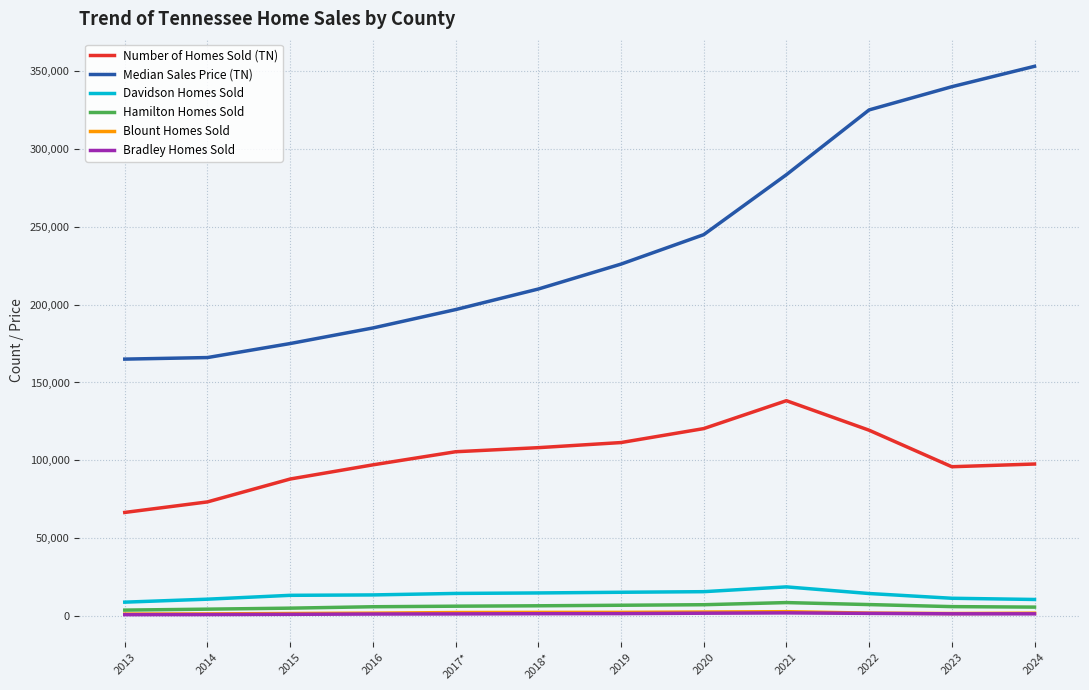

At which label does Blount Homes Sold first exceed 1922?

2017*